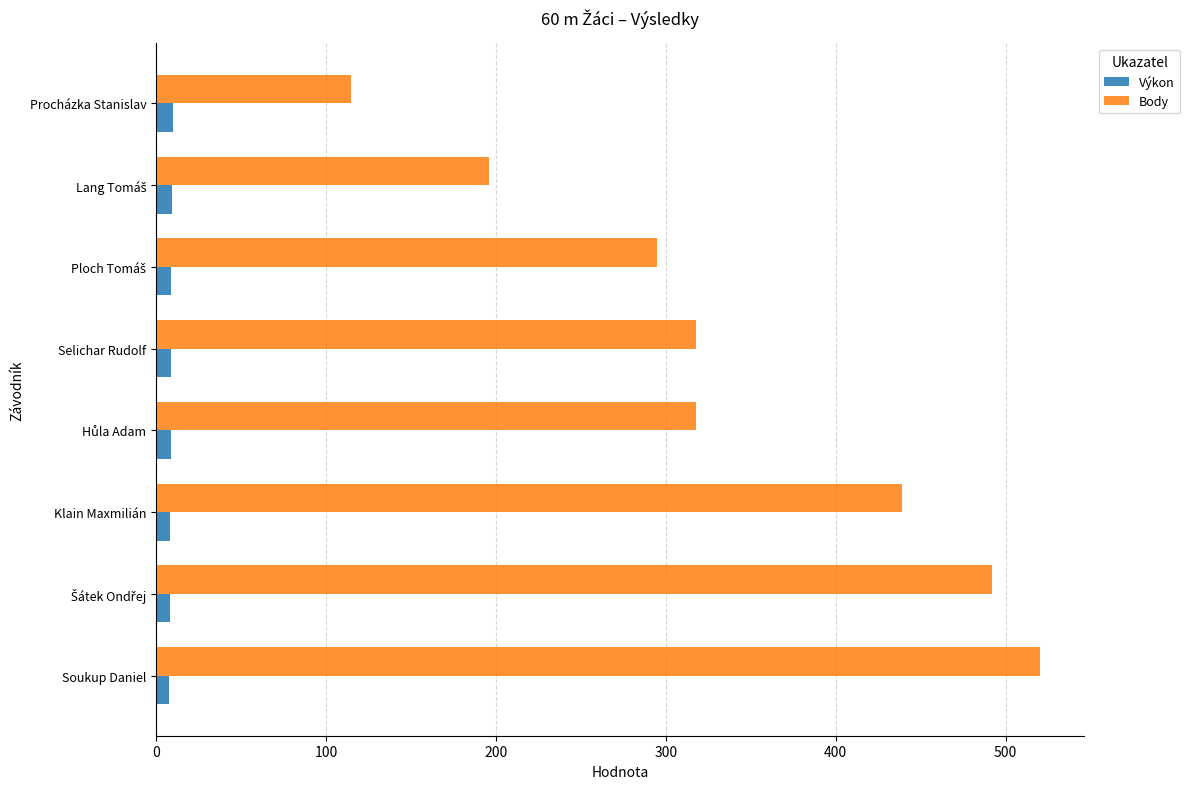

The Body series shows 439.0 at Klain Maxmilián. True or false?

True